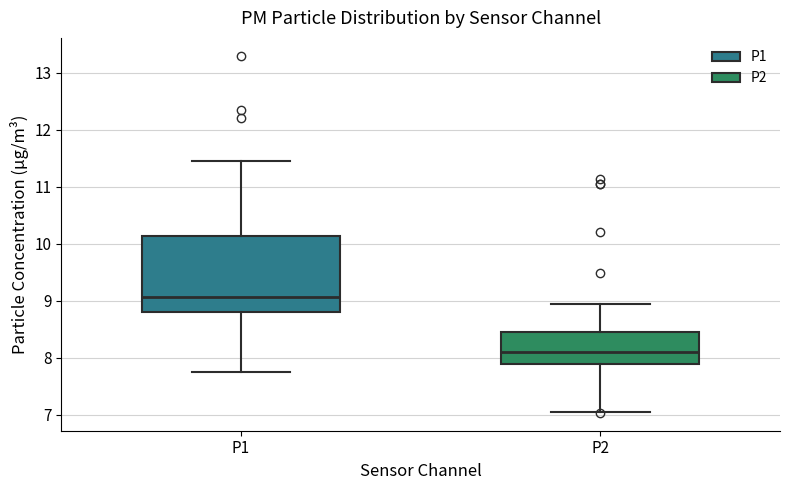

Which box is the tallest, from its lower edge to its upper edge?

P1